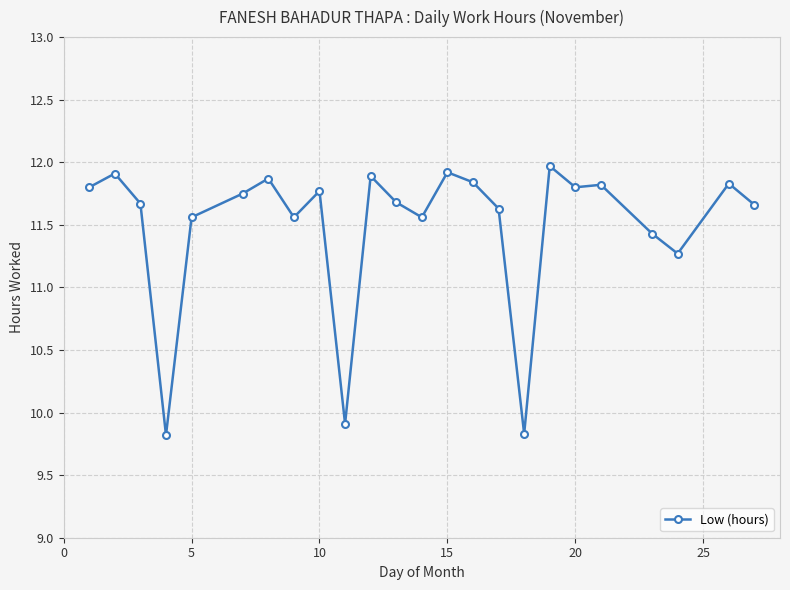

What is the difference between the second highest and second lowest values?

2.1